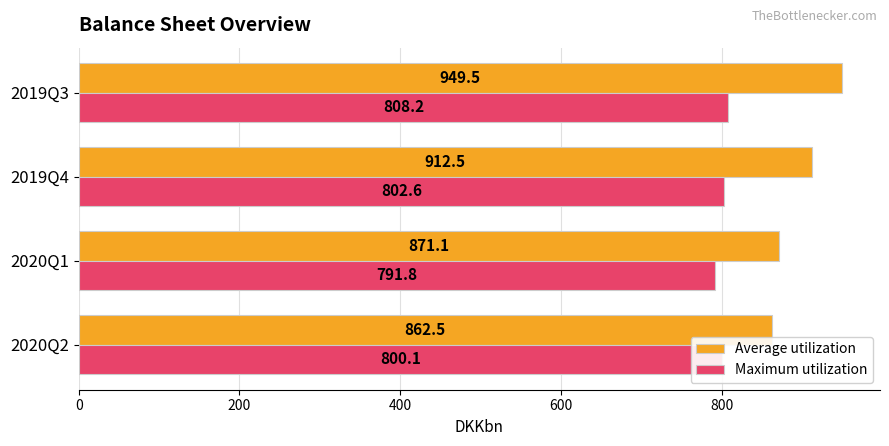

What is the difference between the second highest and second lowest values in the Maximum utilization series?

2.5